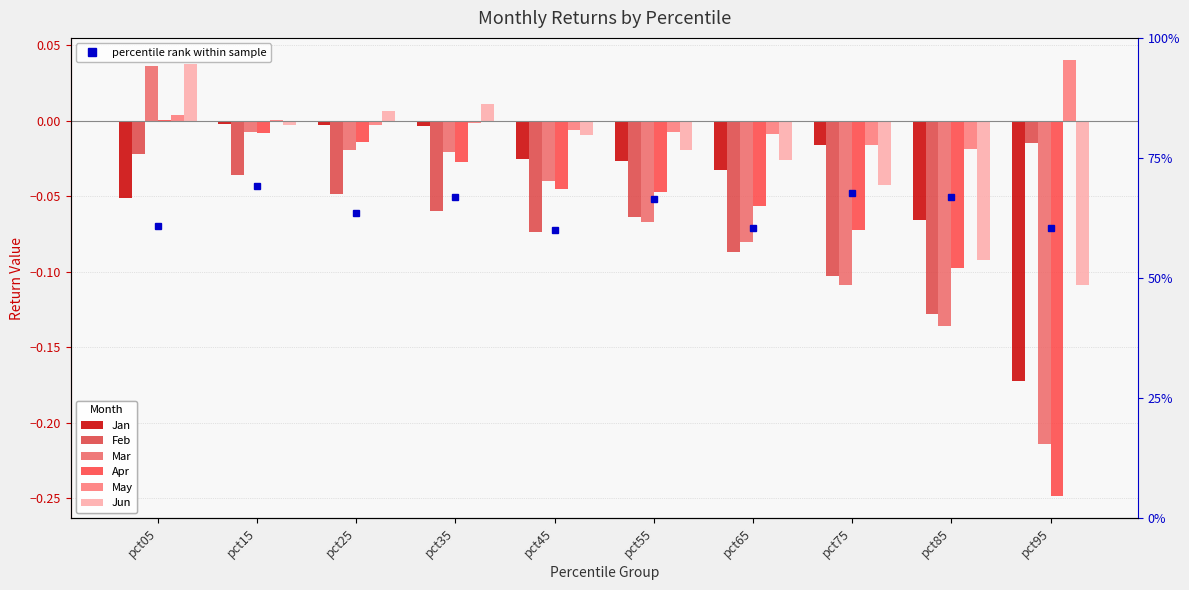

What is the smallest value displayed?

-0.2